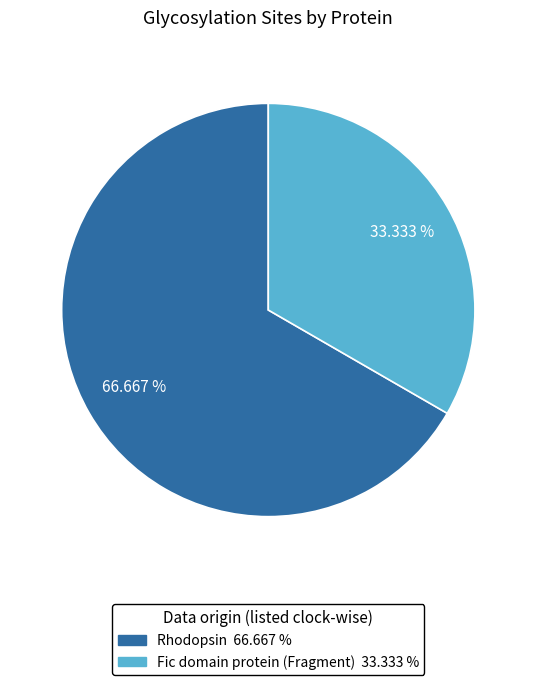

Which has a higher value, Rhodopsin or Fic domain protein (Fragment)?

Rhodopsin